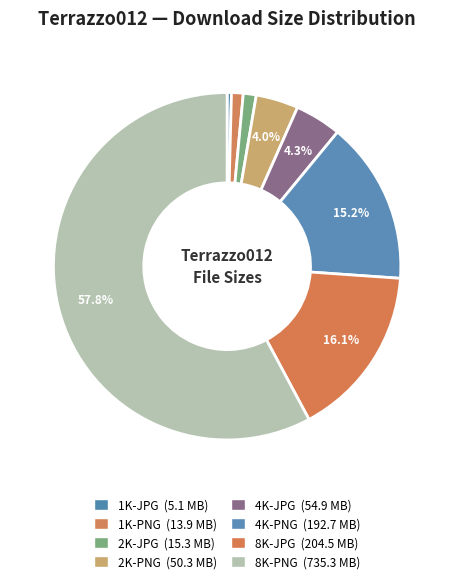

What portion of the pie excludes 2K-JPG?

98.8%